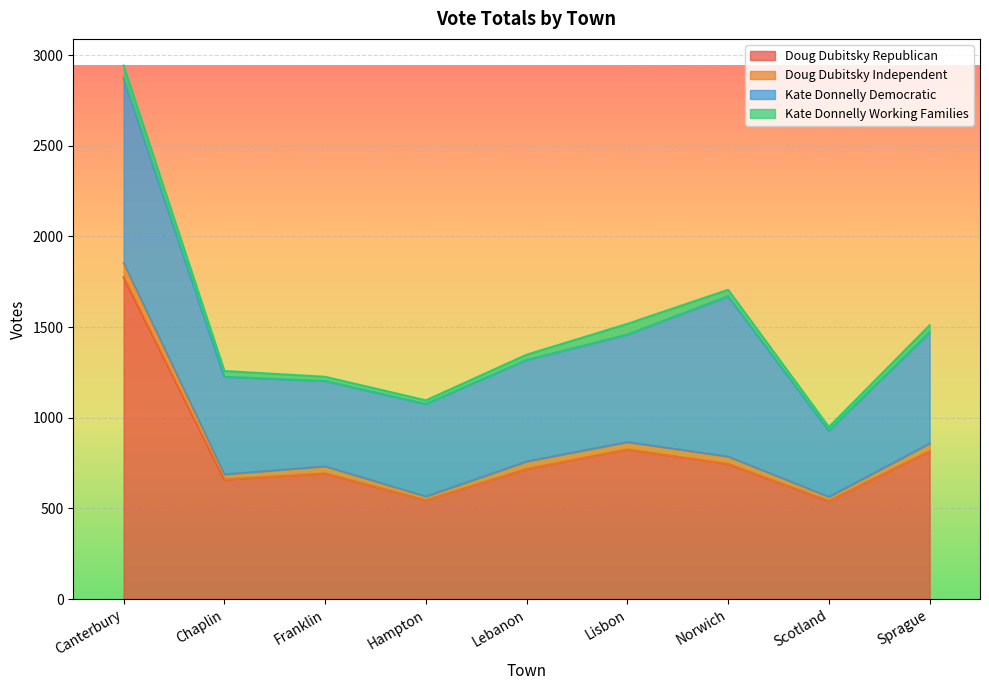

What is the label of the 7th point from the right?

Franklin